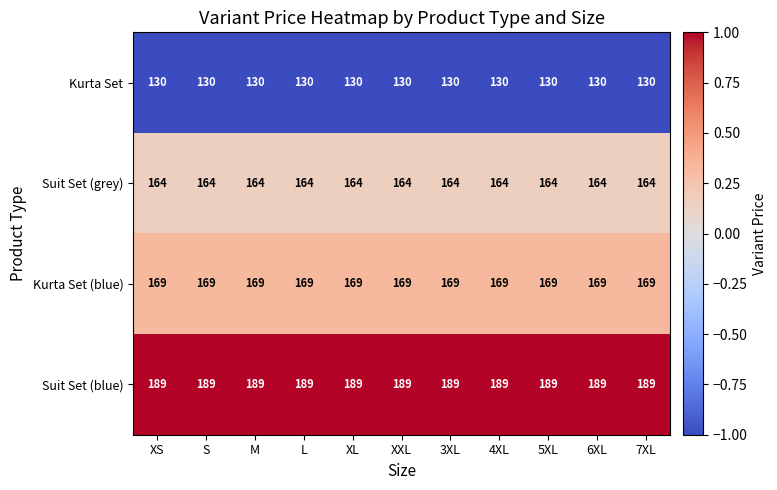

Rank the series by their maximum value, from lowest to highest.

Kurta Set, Suit Set (grey), Kurta Set (blue), Suit Set (blue)